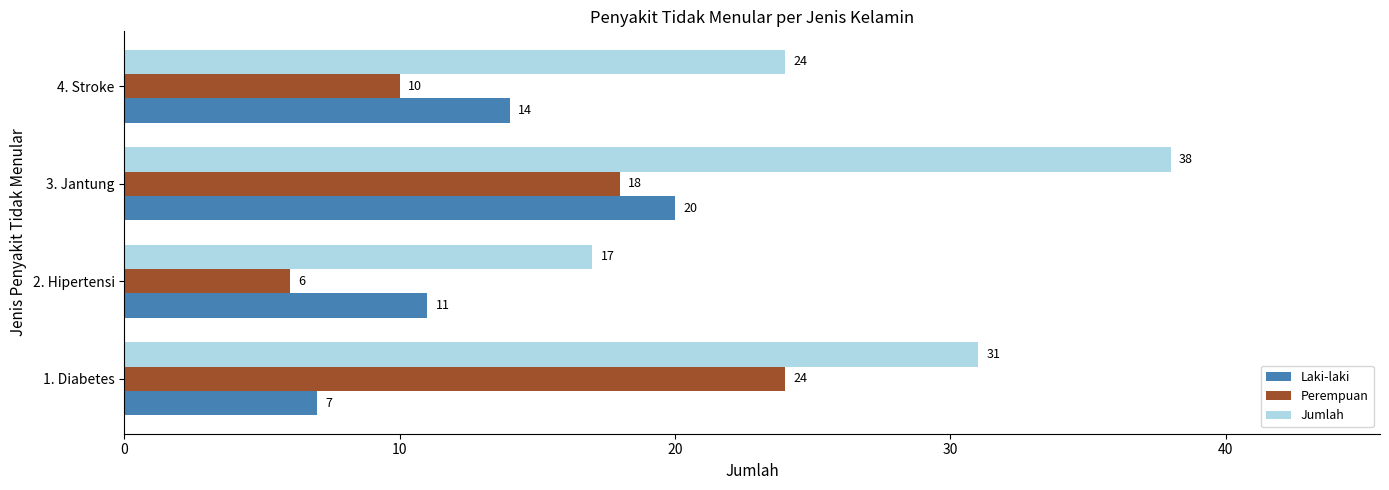

True or false: Laki-laki has a value of 11 at 2. Hipertensi.

True